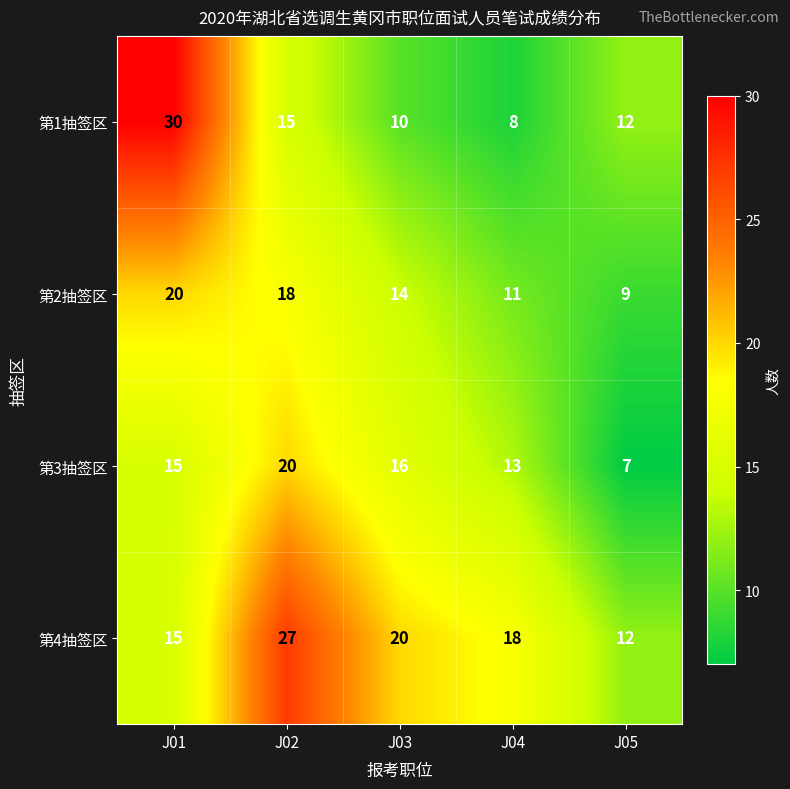

List the labels in order of 第2抽签区 value, smallest first.

J05, J04, J03, J02, J01